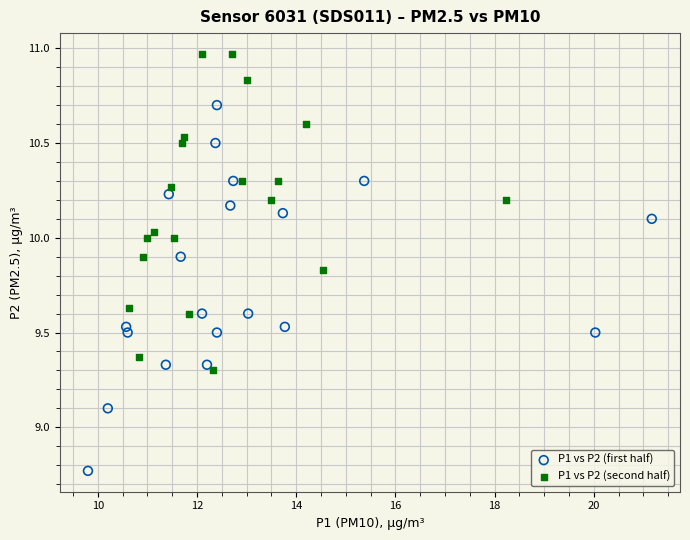

Which series has the largest Y range (max minus min)?

P1 vs P2 (first half)